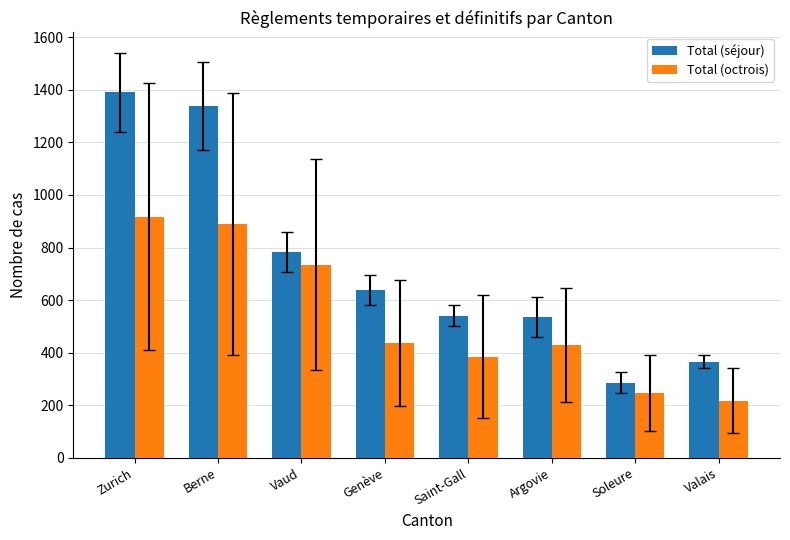

How many values in the Total (séjour) series are below 638?

4